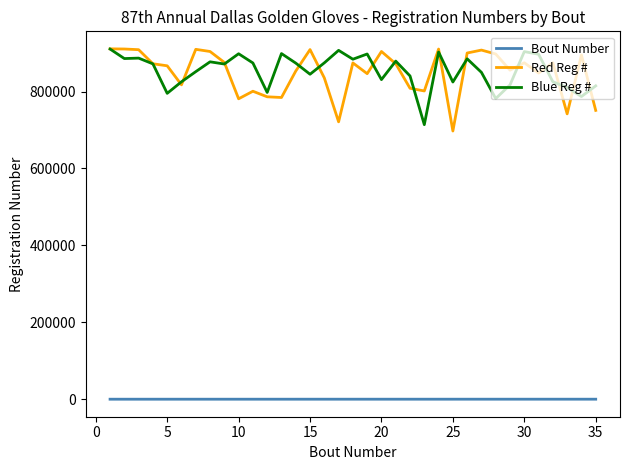

True or false: Blue Reg # and Bout Number intersect in this chart.

False